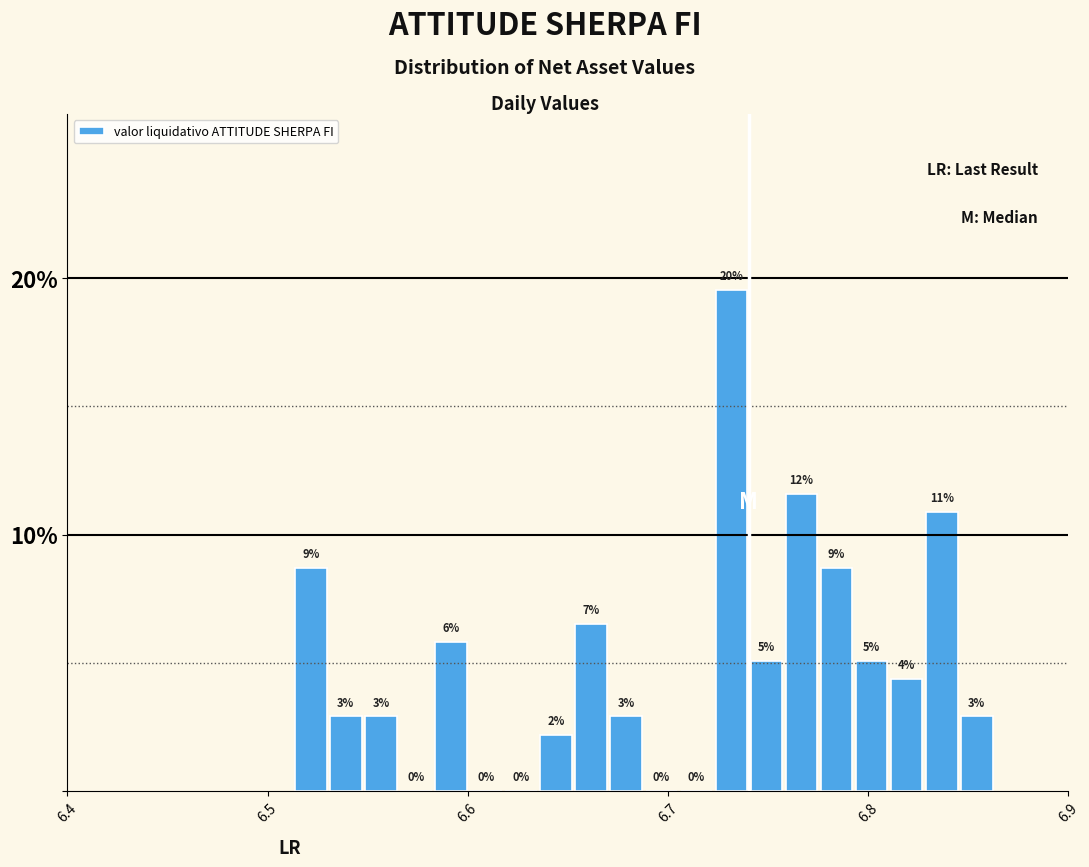

Read against the x-axis, roughly where is the centre of the tallest bar?

6.73